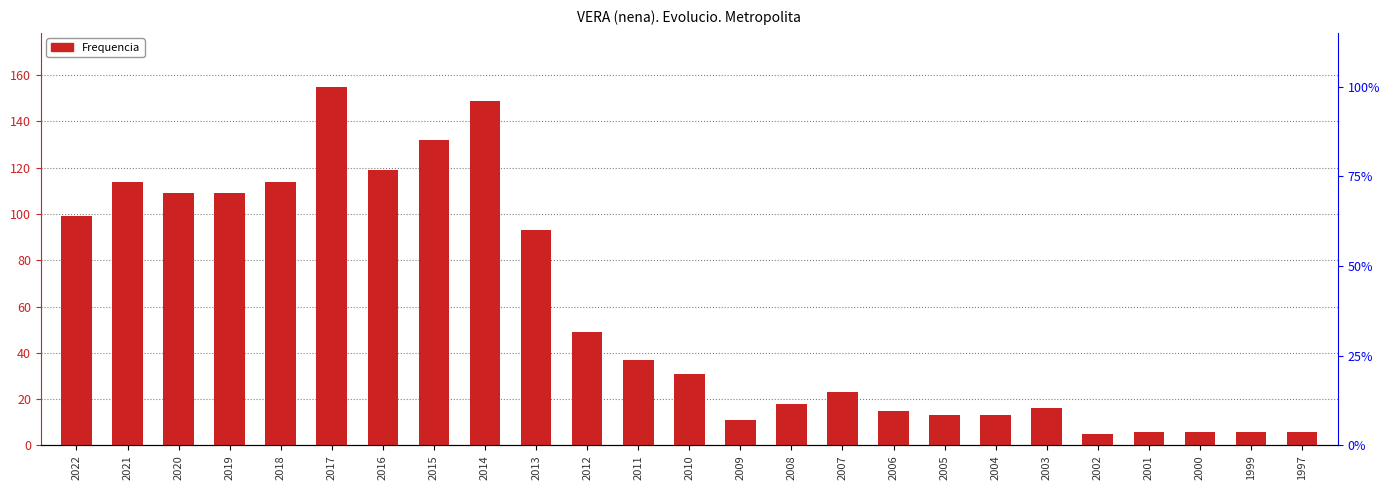

List the labels in order of value, largest first.

2017, 2014, 2015, 2016, 2021, 2018, 2020, 2019, 2022, 2013, 2012, 2011, 2010, 2007, 2008, 2003, 2006, 2005, 2004, 2009, 2001, 2000, 1999, 1997, 2002